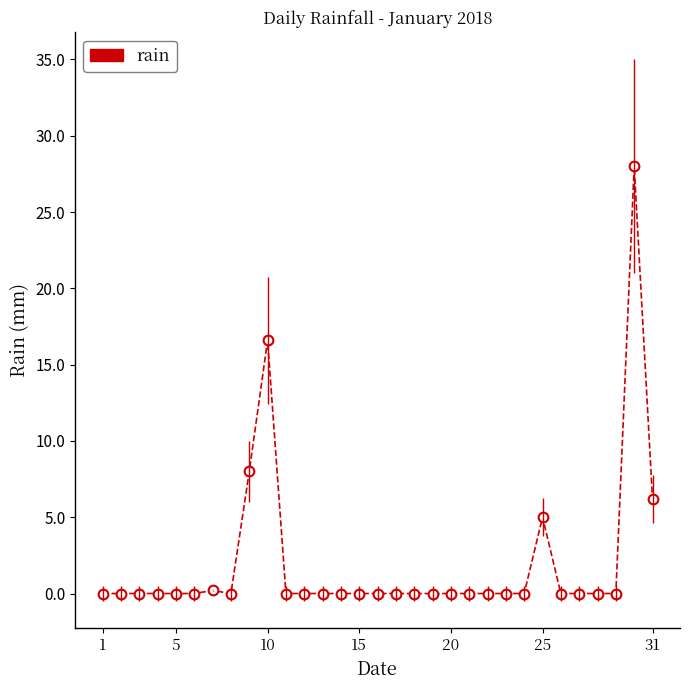

Which label corresponds to the smallest value in the chart?

1